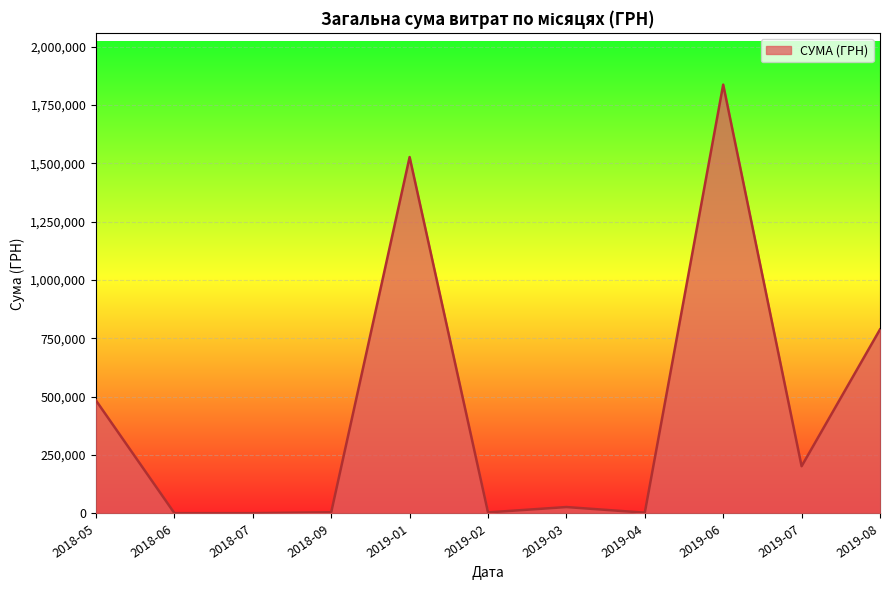

The value at 2019-01 is 1527314.5. True or false?

True